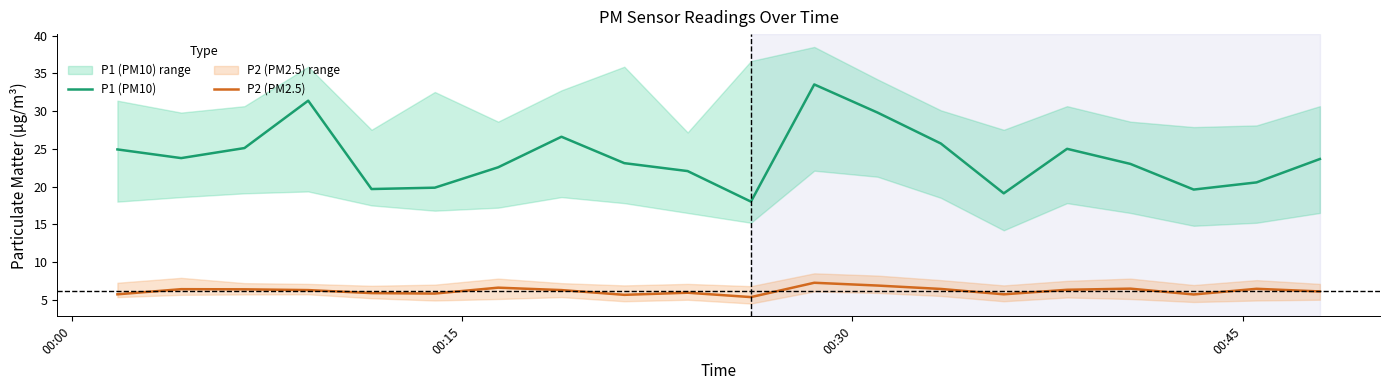

What is the difference between the maximum and minimum values in the P2 (PM2.5) series?

1.9